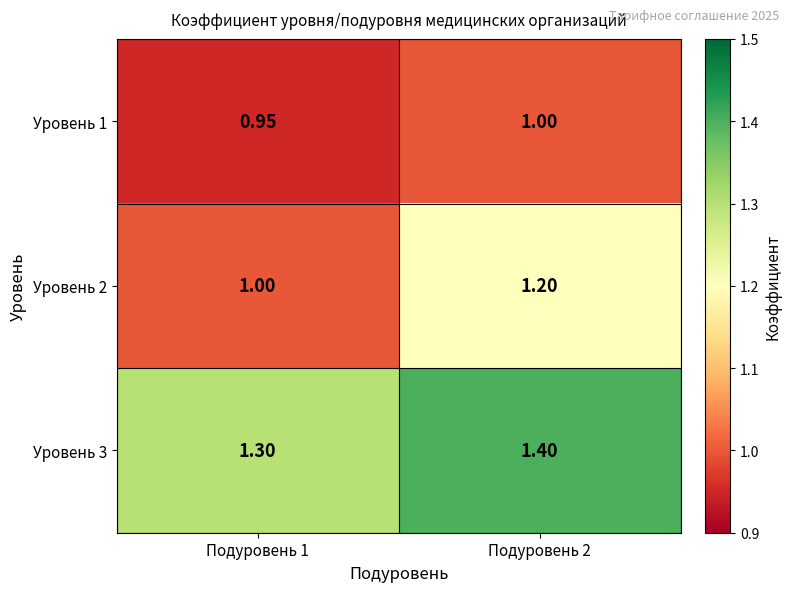

Which series has the widest spread of values?

Уровень 2